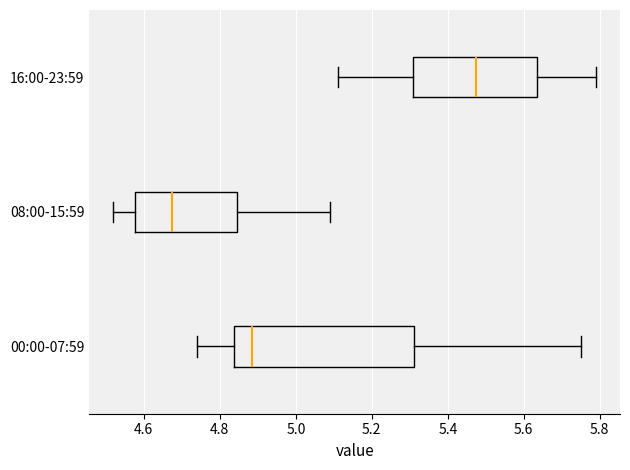

Comparing the boxes themselves (not the whiskers), which one is the widest?

00:00-07:59